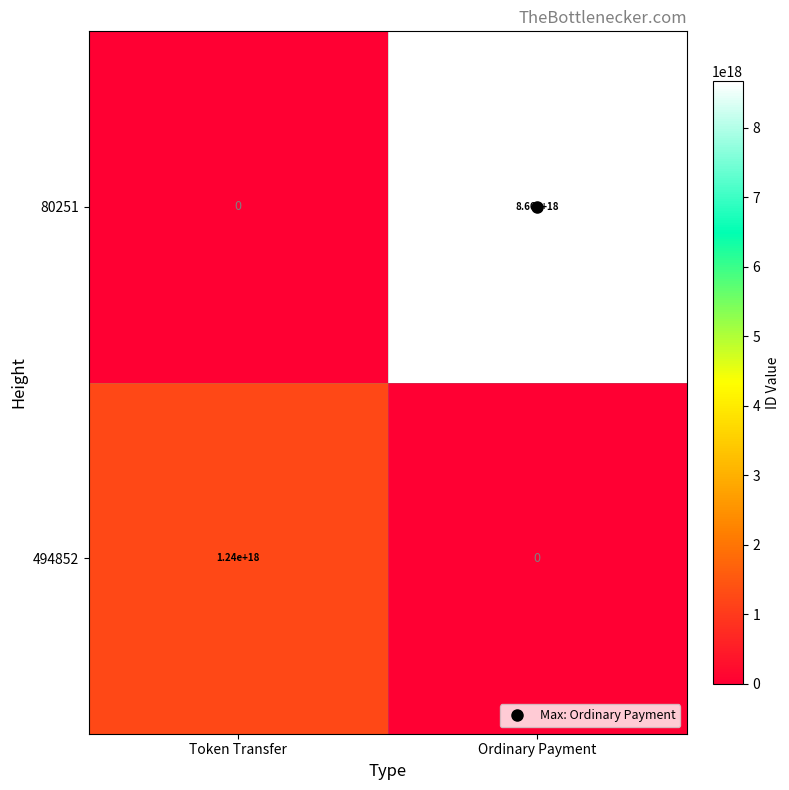

The value of 494852 at Ordinary Payment is -743359645970521984. True or false?

False